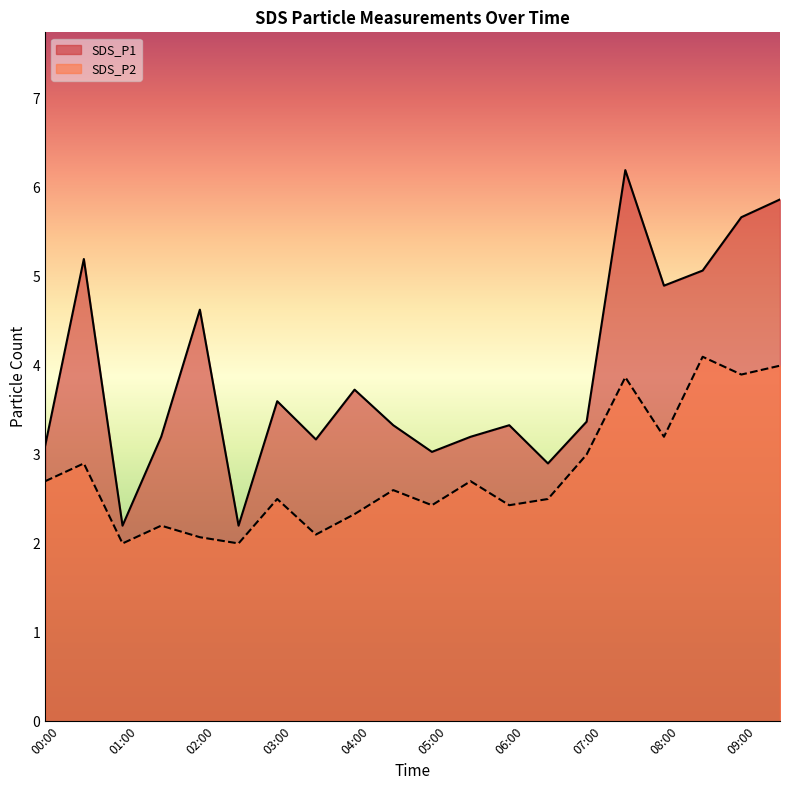

At which category does SDS_P1 reach its first local peak?

00:30